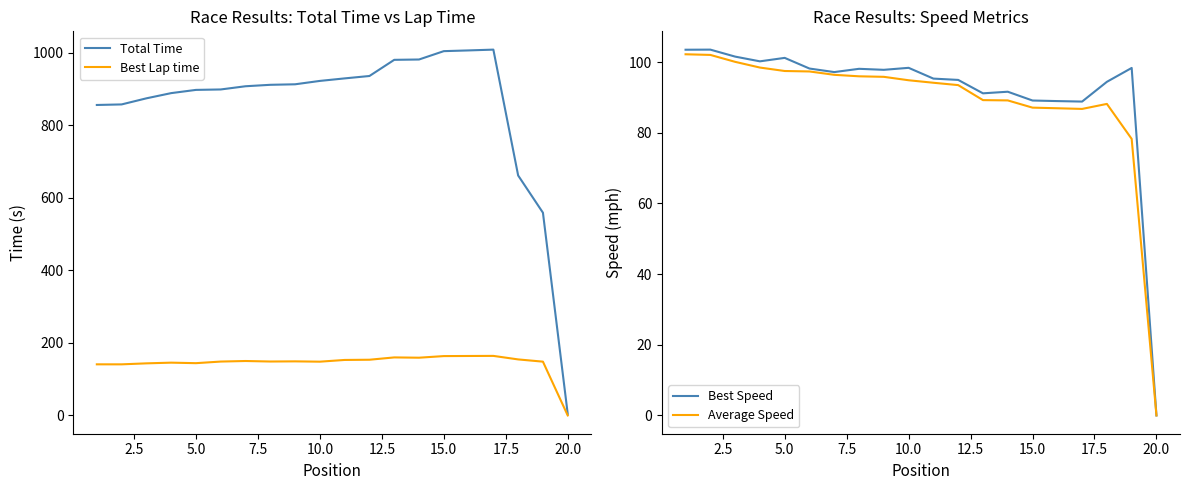

How many data points in Total Time are above 911?

10